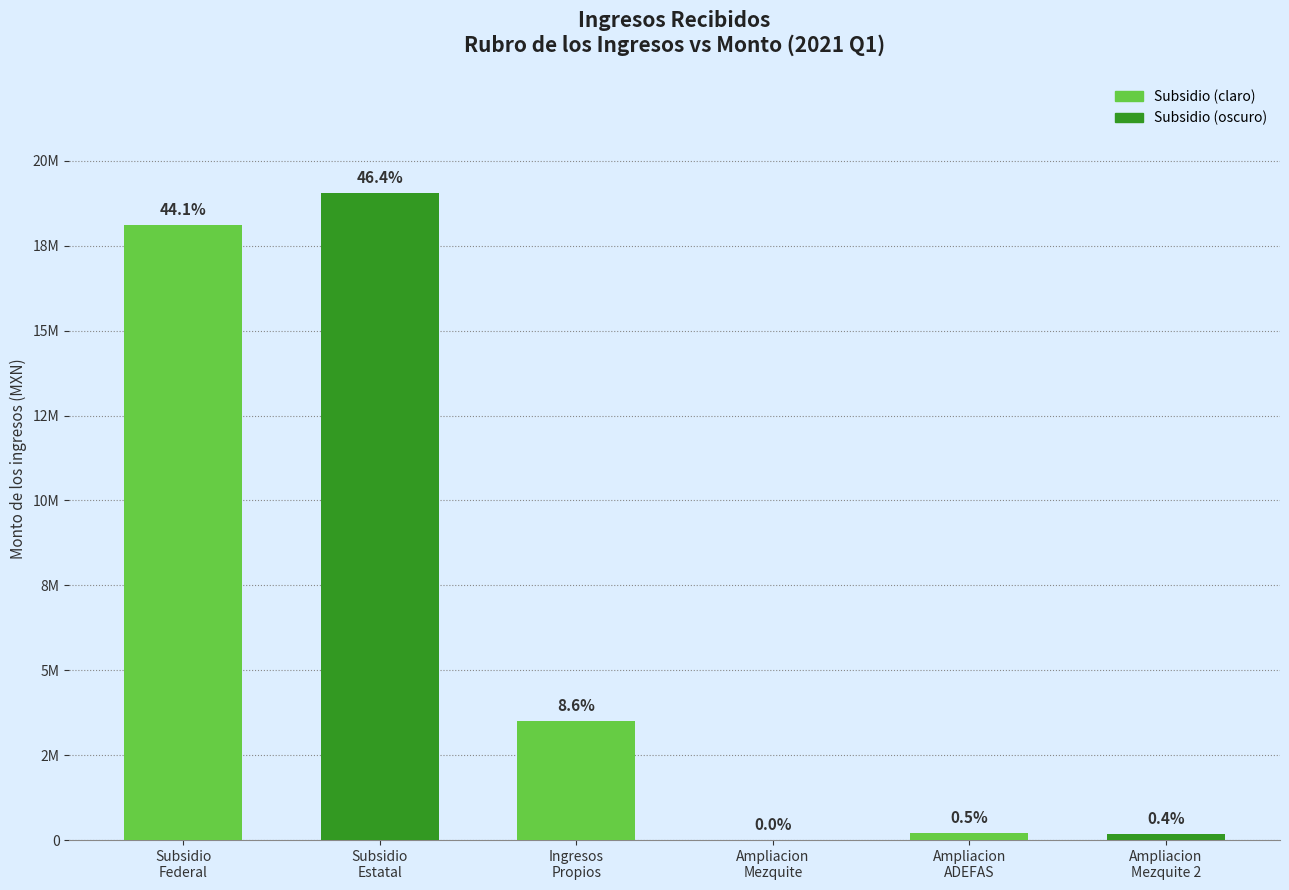

What position from the right is Ampliacion
Mezquite 2?

1